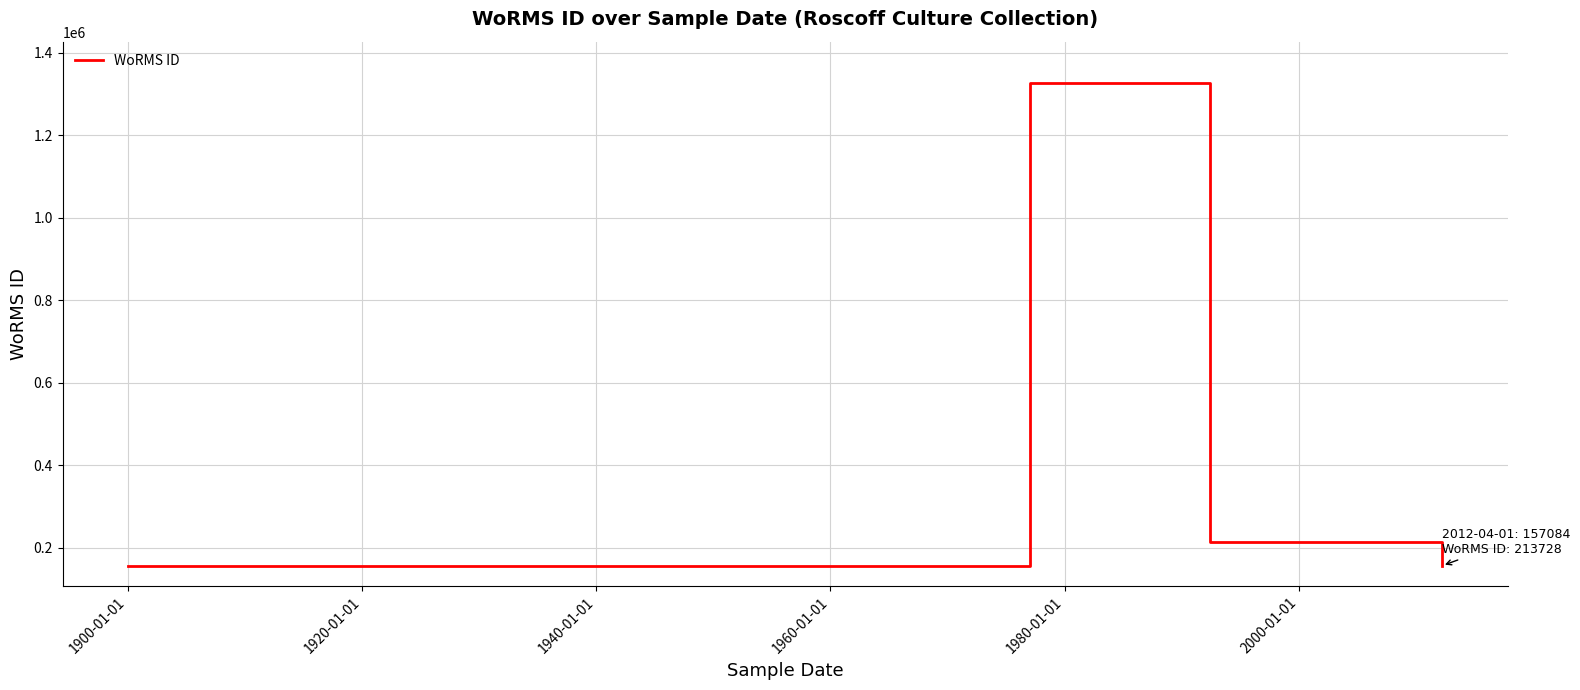

What is the maximum value shown in the chart?

1327365